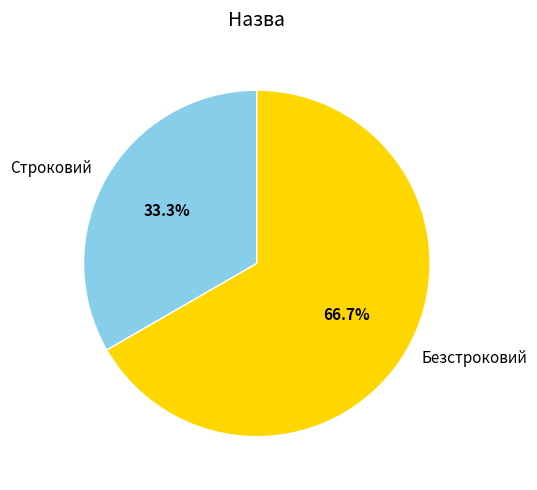

What percentage is the Строковий slice, to the nearest percent?

33%